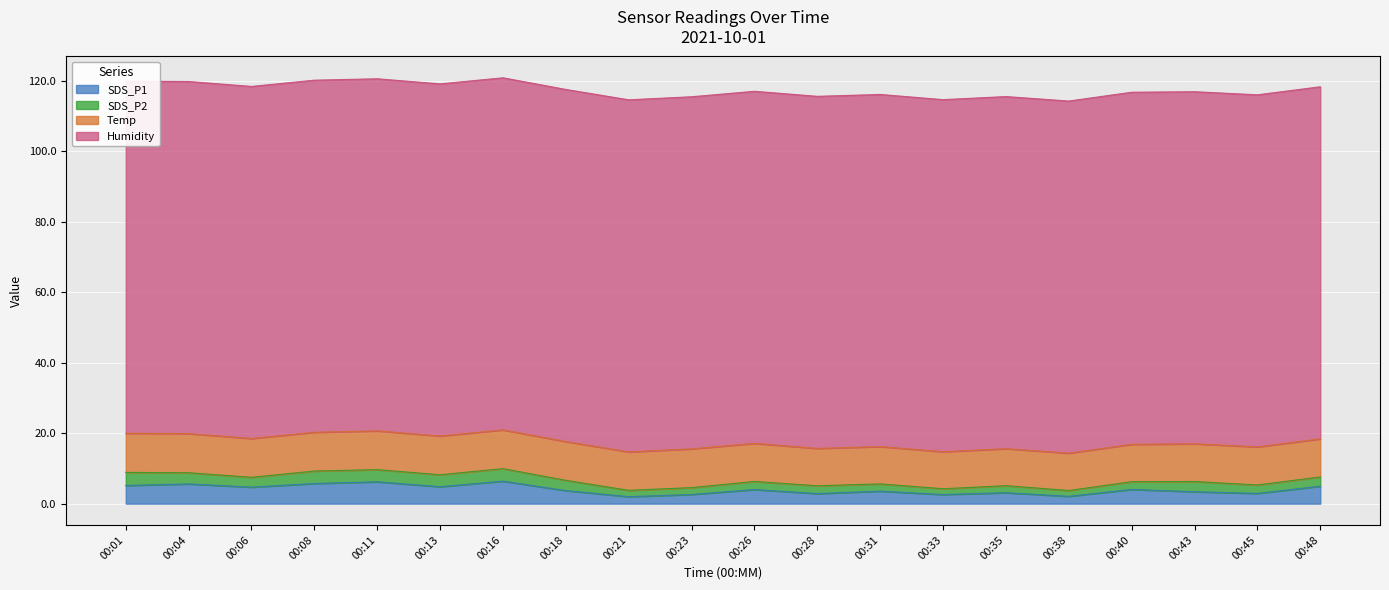

What is the maximum value for SDS_P2?

3.7